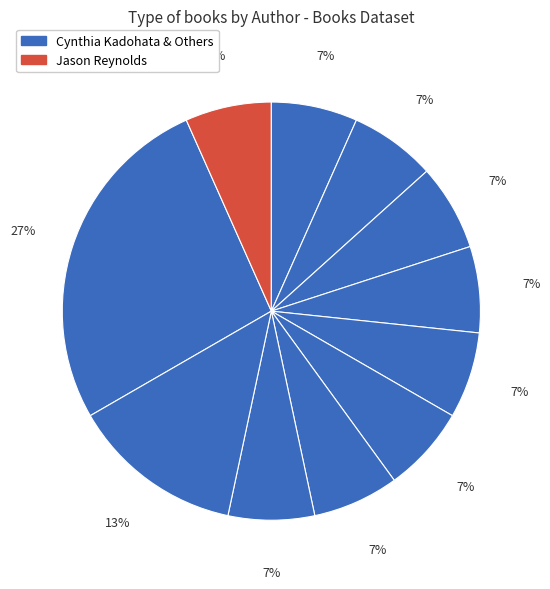

How many slices are in this pie chart?

11